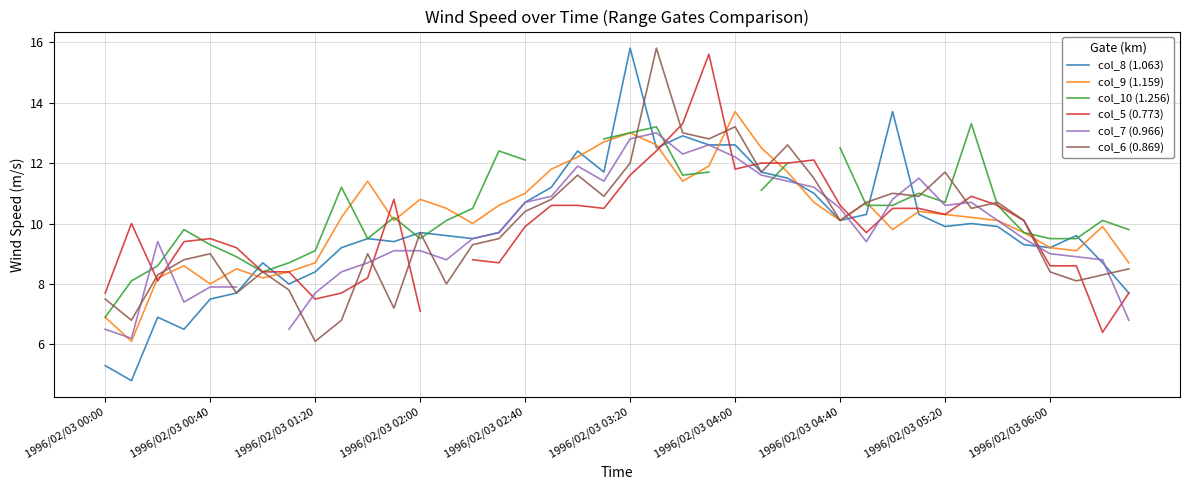

Which category has the highest value in the col_5 (0.773) series?

23